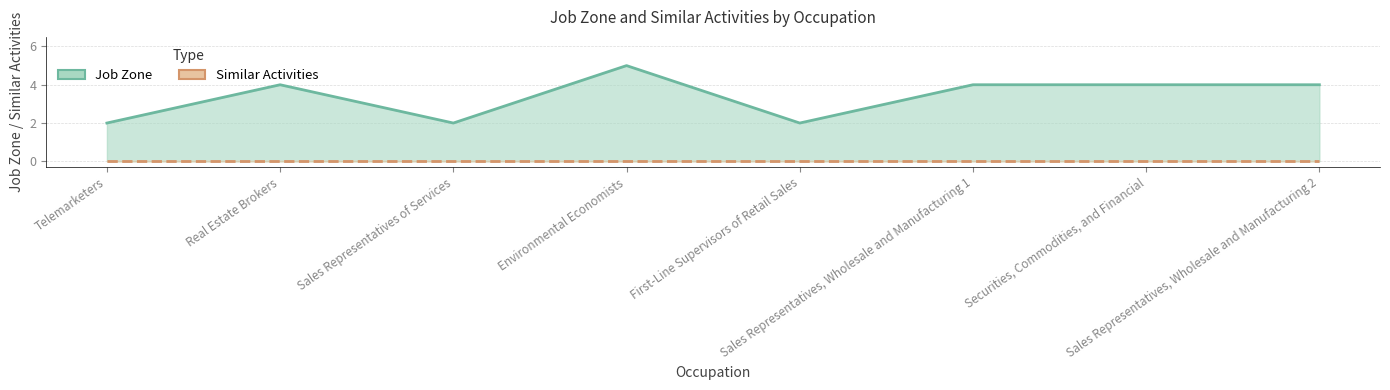

Which label corresponds to the smallest value in the chart?

Telemarketers